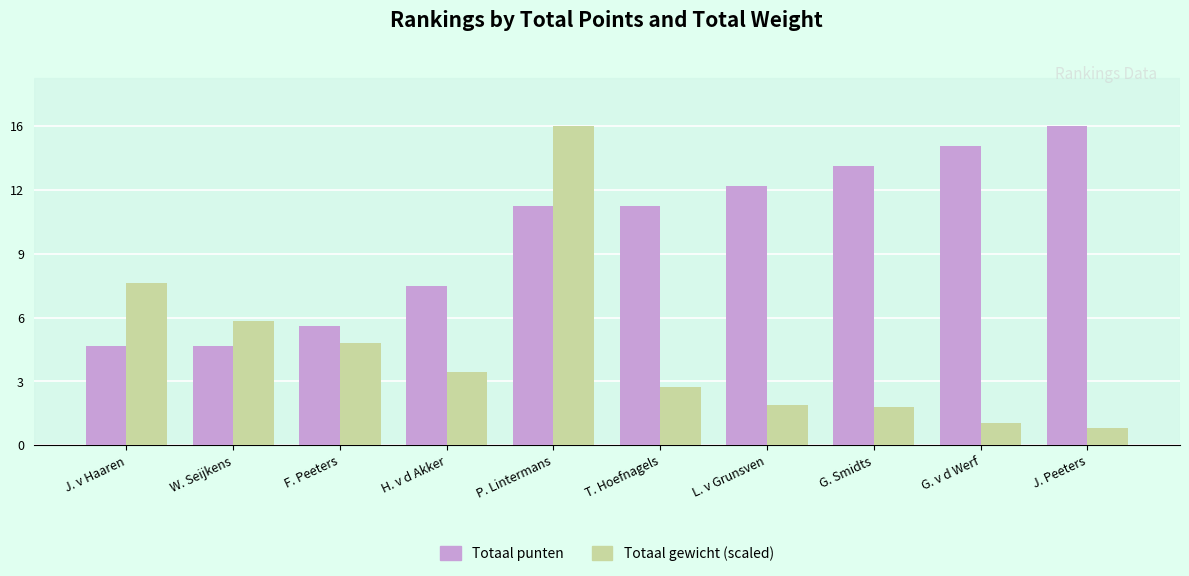

Are the bars grouped side by side (vs. stacked)?

Yes